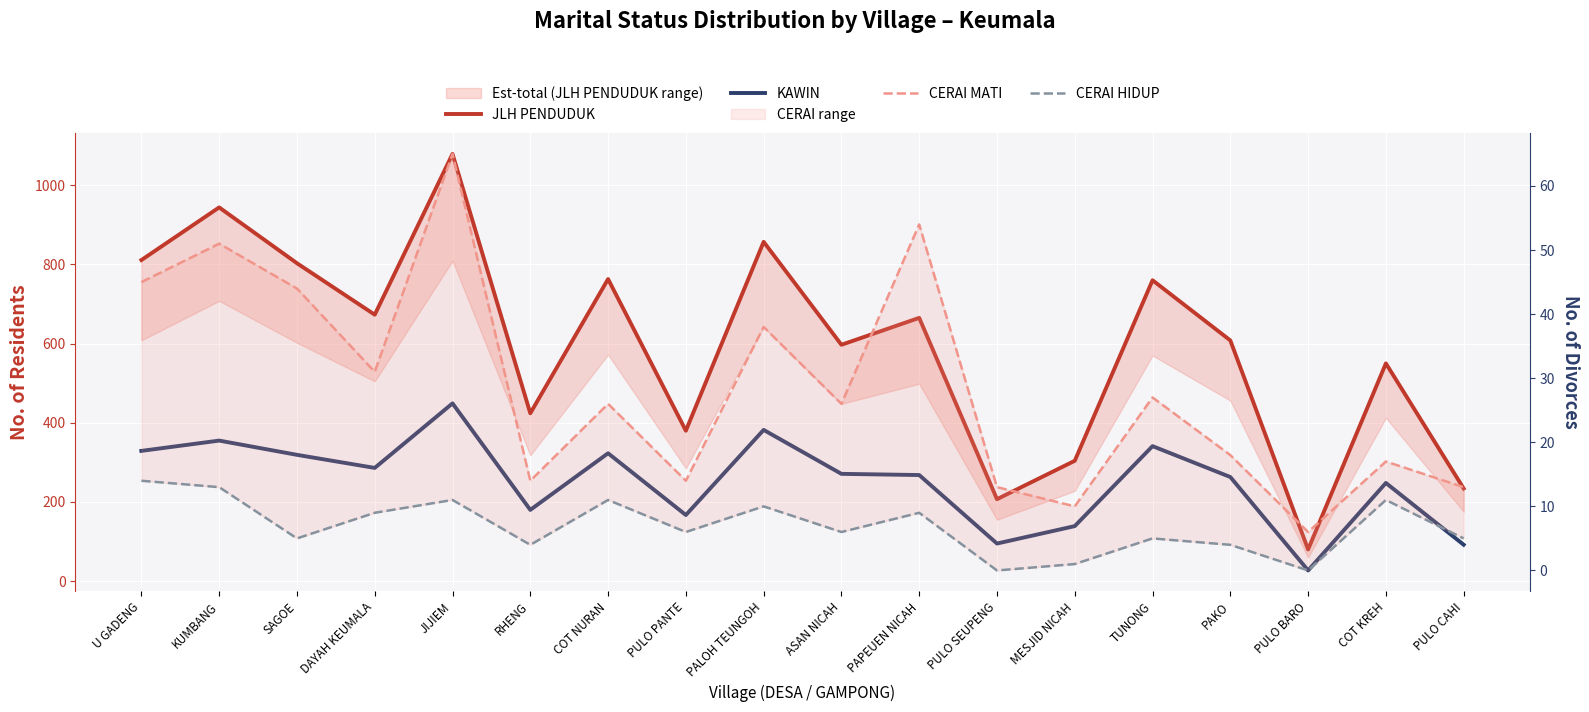

Which label corresponds to the smallest value in the chart?

PULO SEUPENG